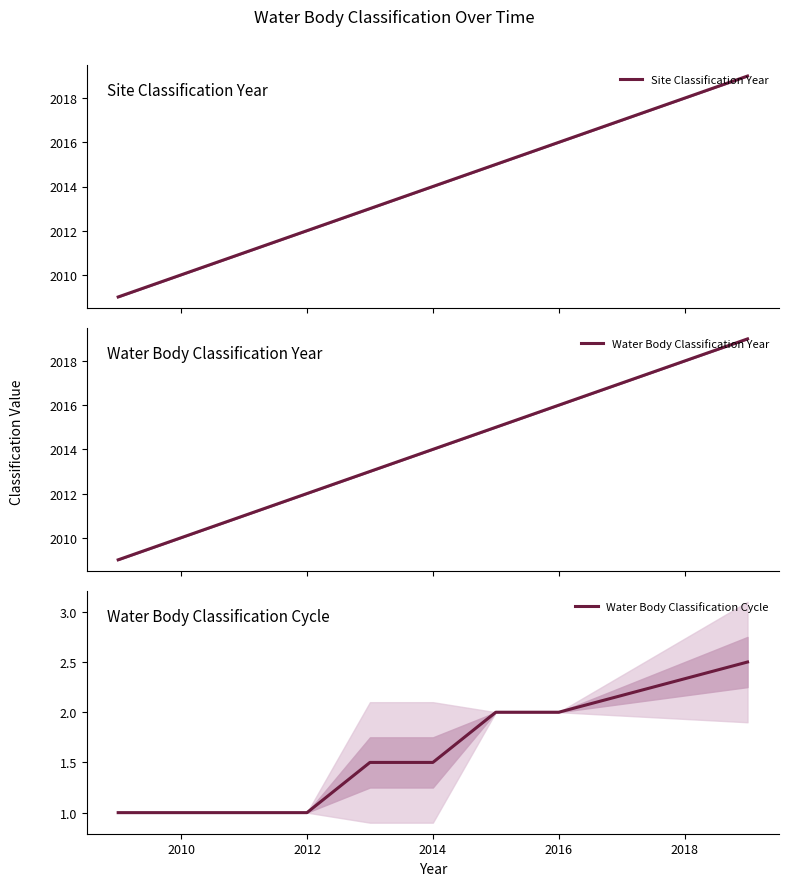

What is the minimum value for Water Body Classification Cycle?

1.0